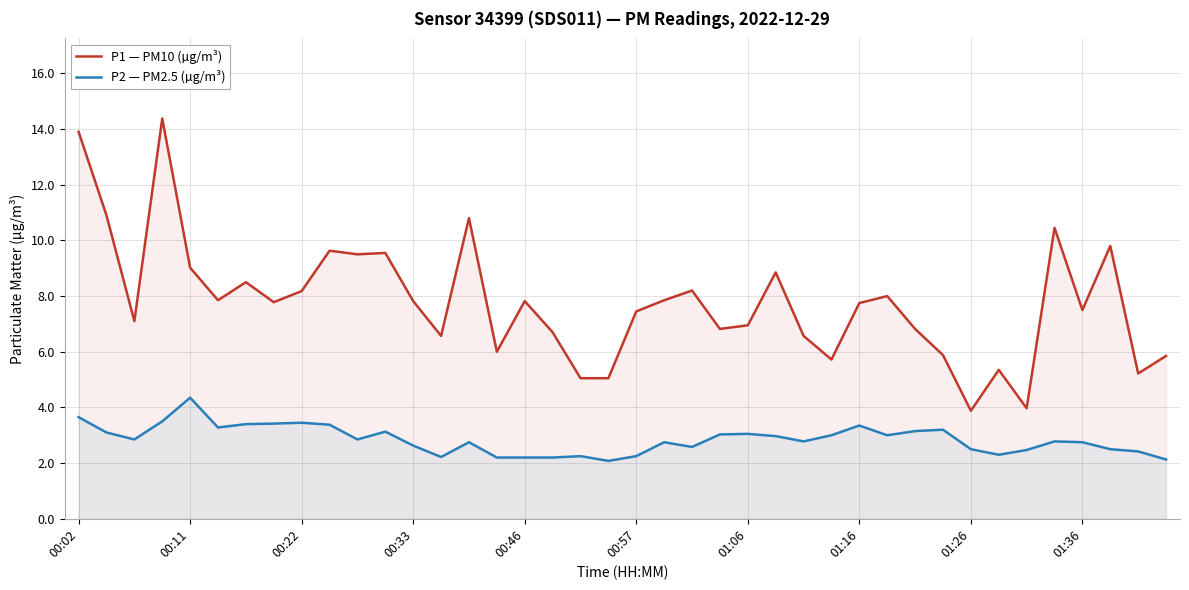

What is the difference between the highest and lowest values at 10?

6.7